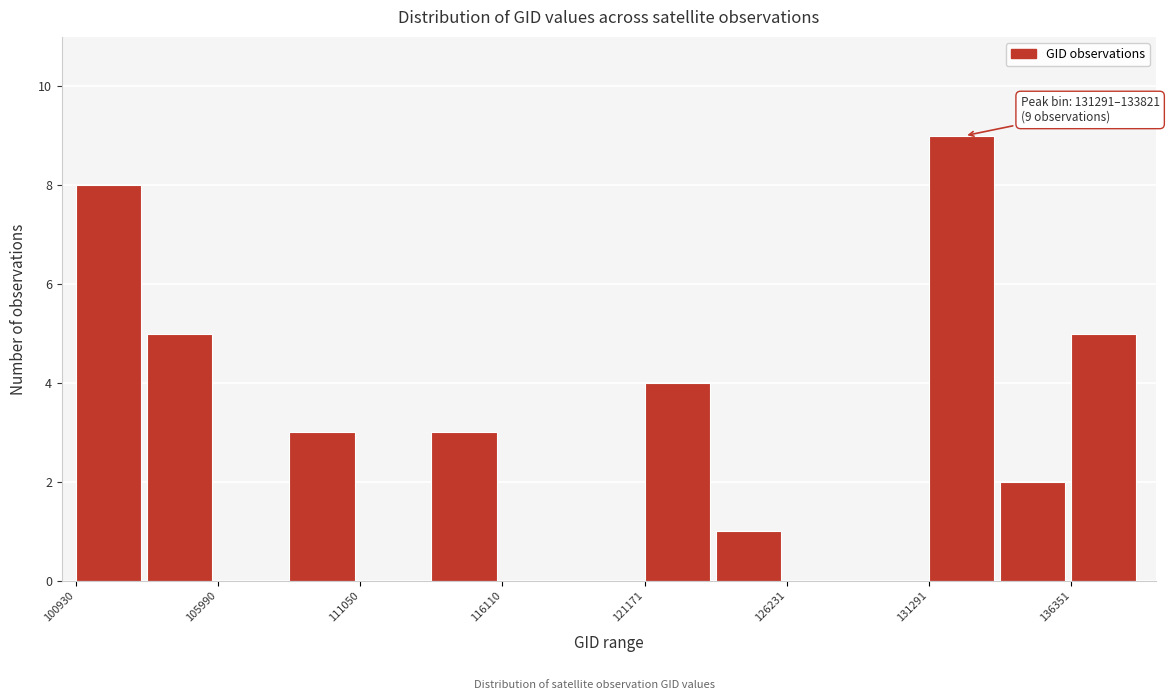

Read against the x-axis, roughly where is the centre of the tallest bar?

132000